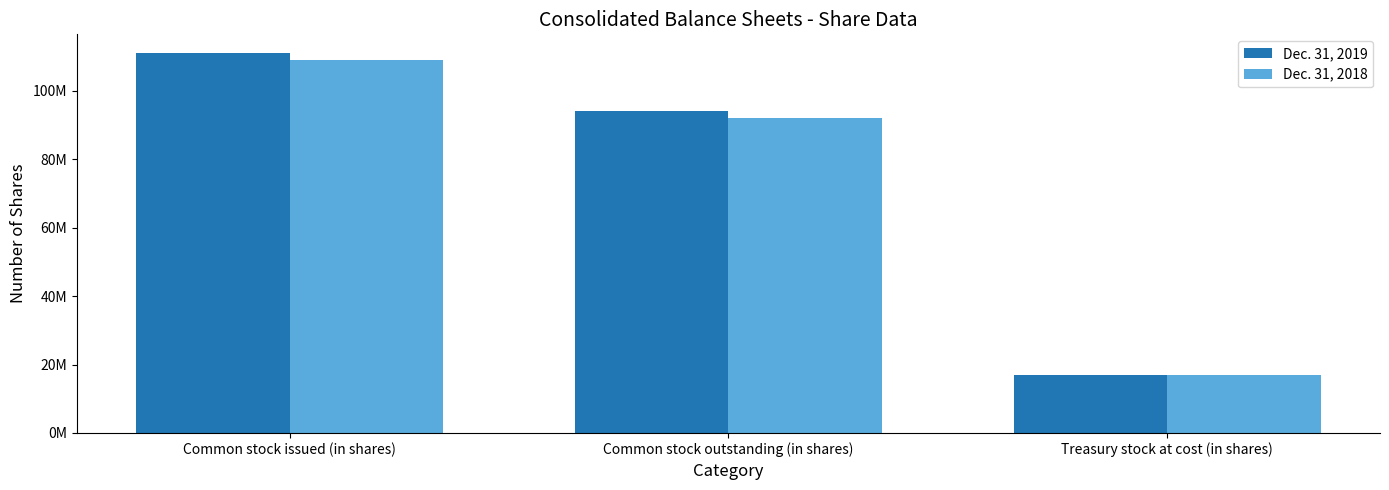

Does the chart contain stacked bars?

No